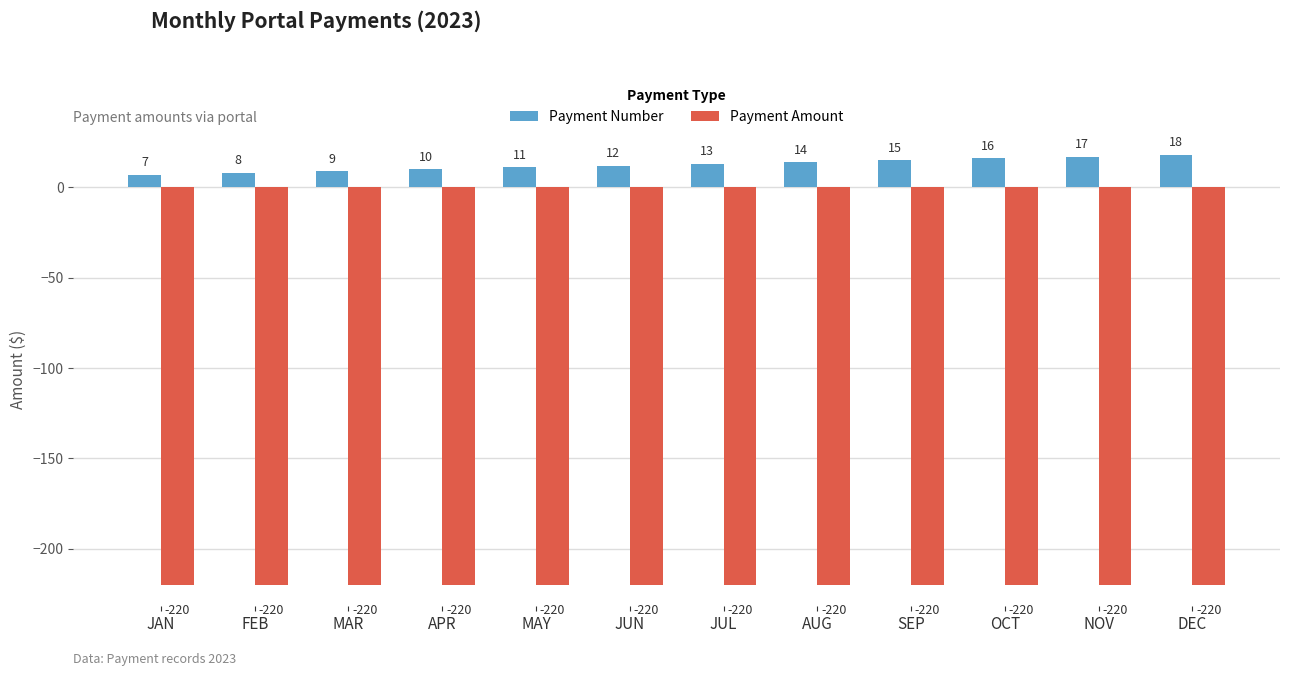

At which category is the sum across all series the highest?

DEC